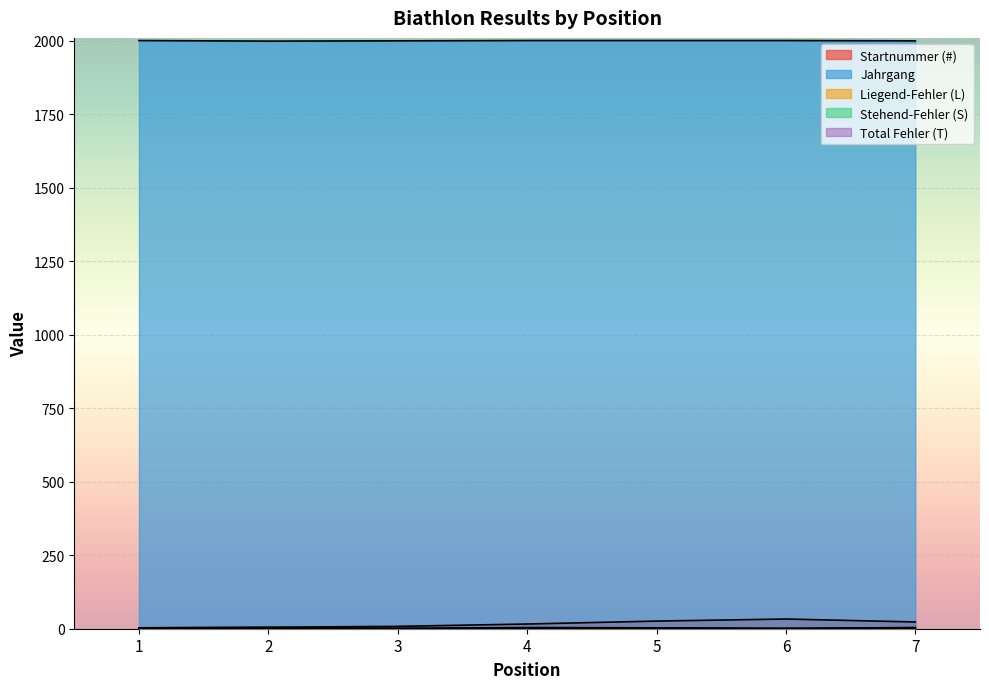

Which series changed the most between 2 and 5?

Startnummer (#)